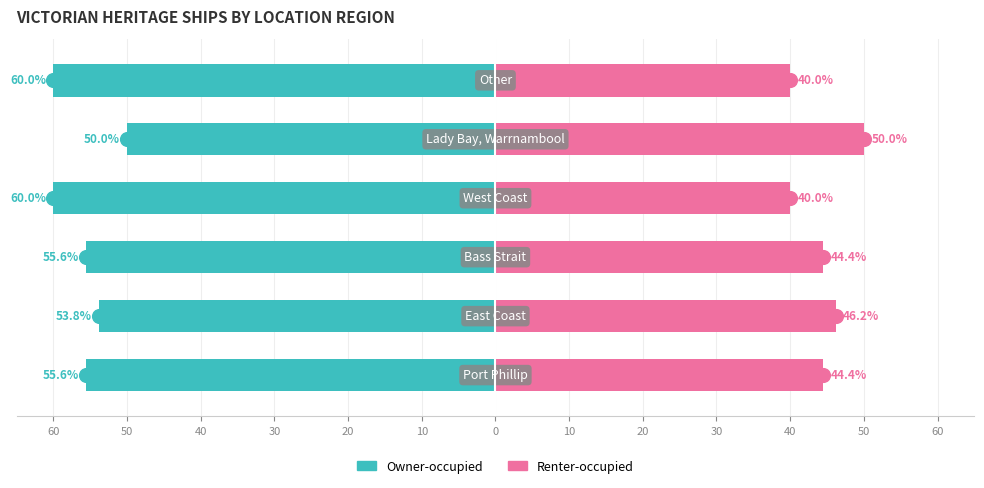

The value of Owner-occupied at 50 is -79.8. True or false?

False